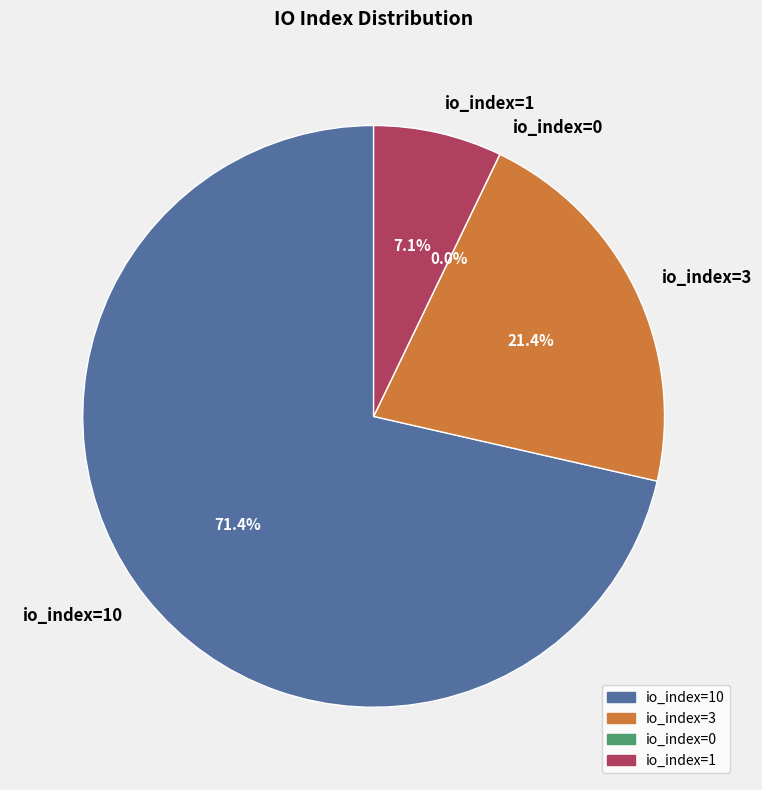

What is the total percentage of io_index=1 and io_index=3?

28.6%